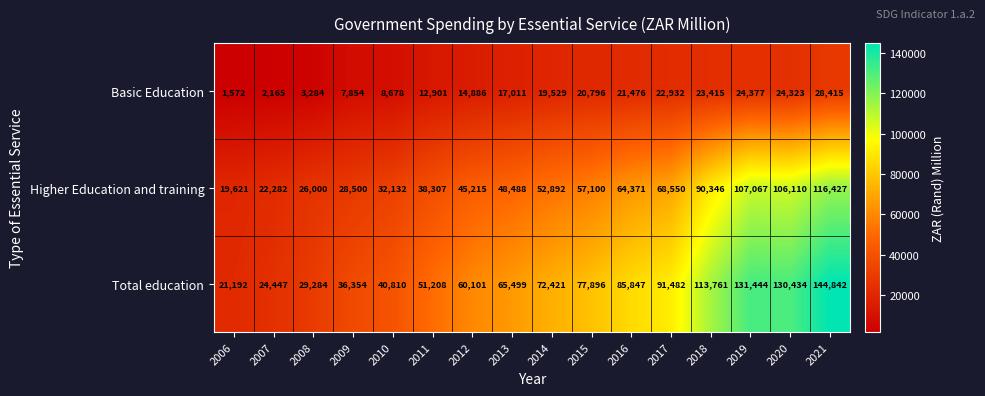

The Total education series shows 226979 at 2021. True or false?

False